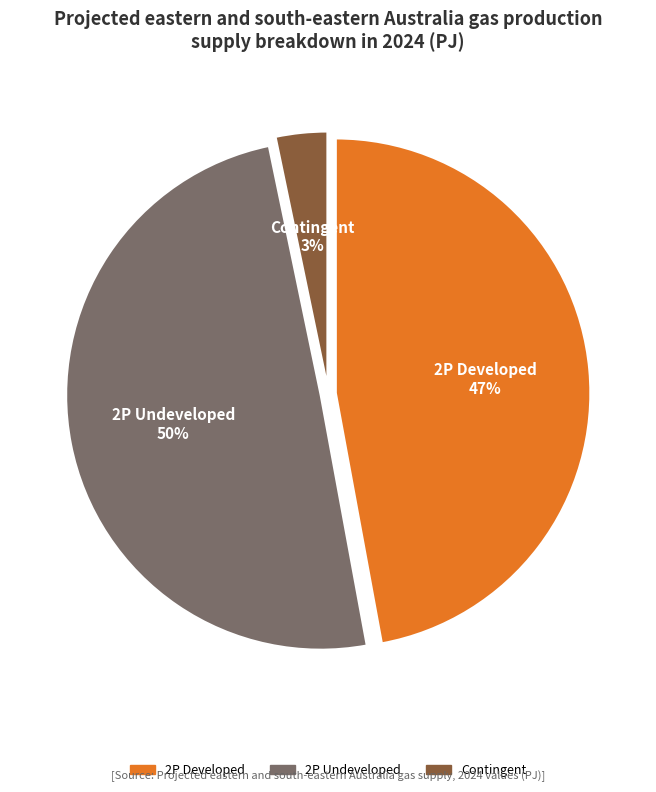

To the nearest percent, what is the average slice percentage?

33%